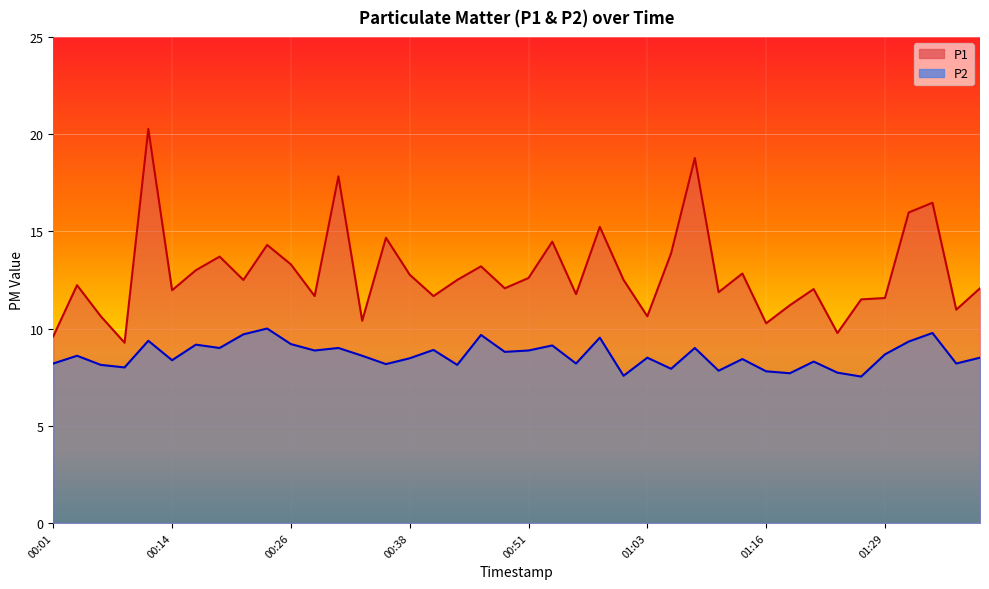

Is it true that P2 equals 8.5 at 01:03?

True